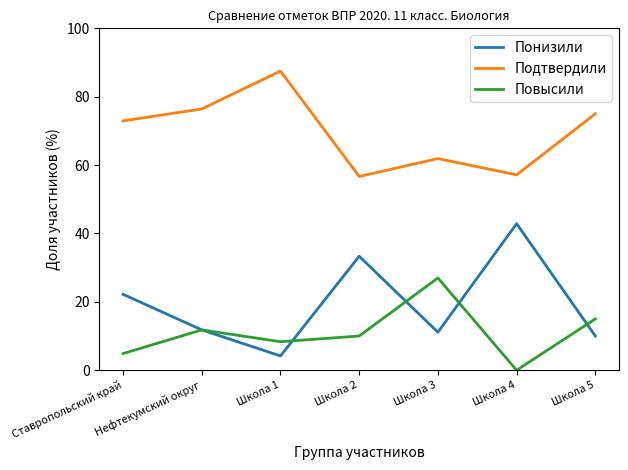

What are all the series names shown in the legend?

Понизили, Подтвердили, Повысили